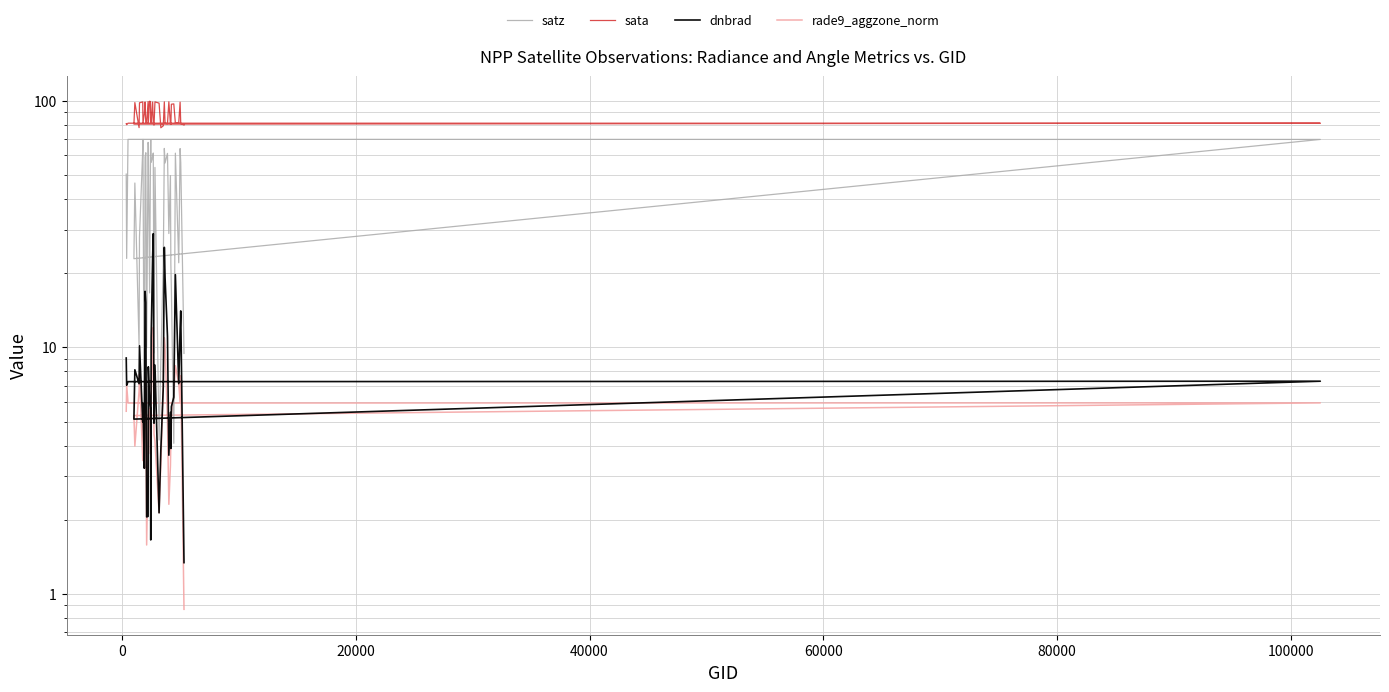

Is the value of satz at 26 greater than the value of sata at 32?

No